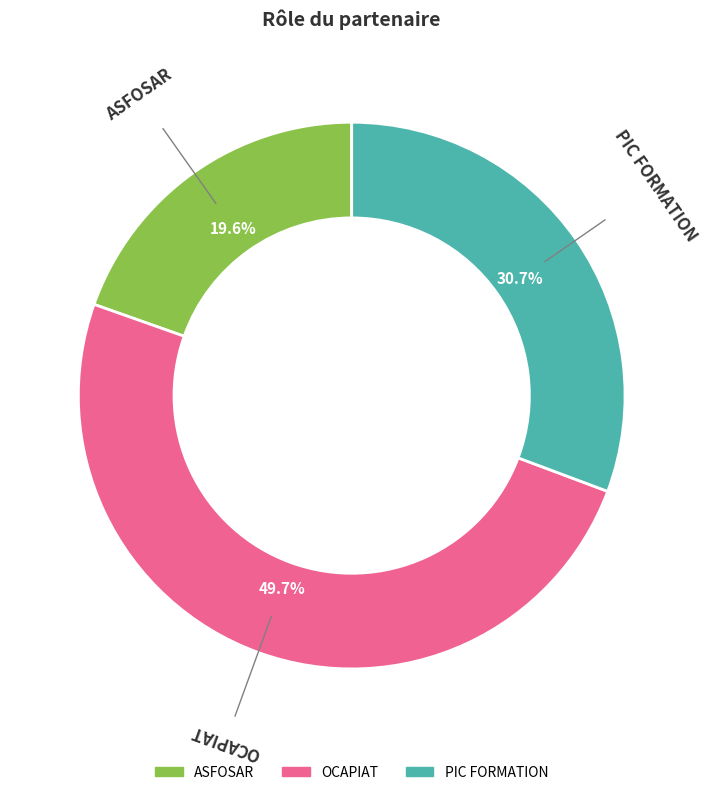

True or false: PIC FORMATION accounts for 38% of the total.

False